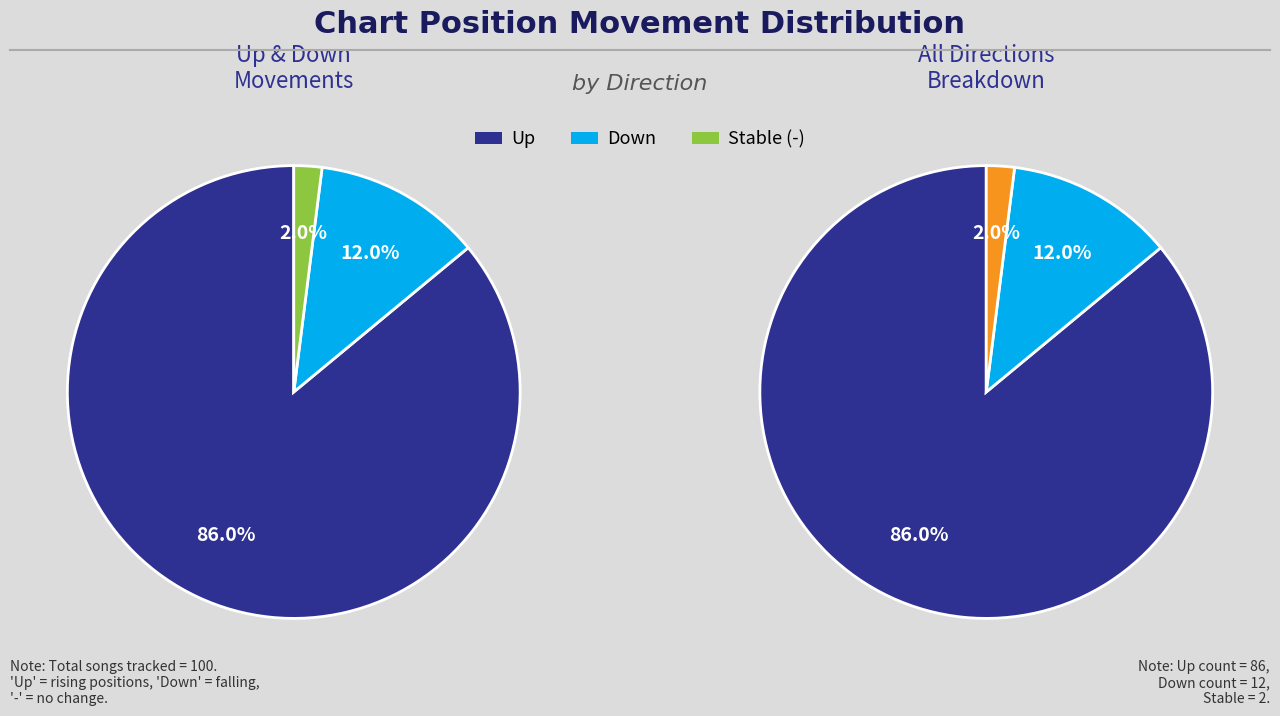

Rank the categories by value from highest to lowest.

up, down, -